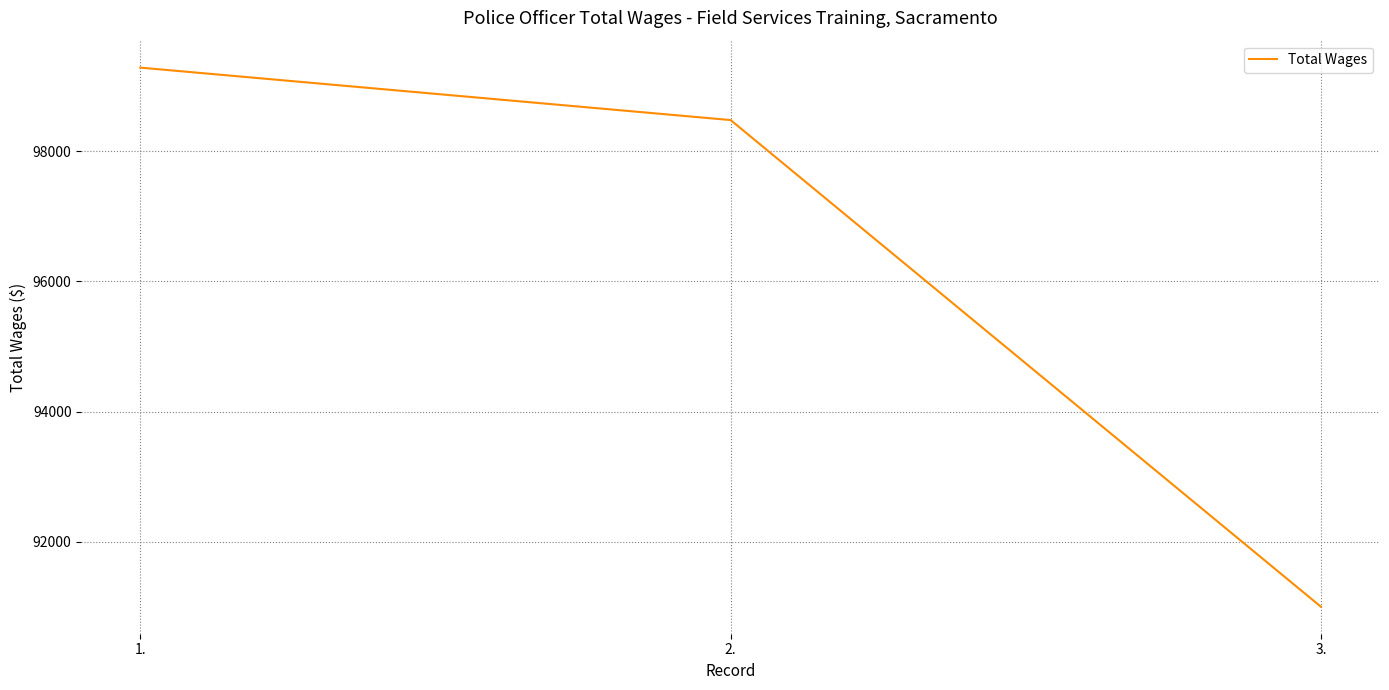

What is the approximate value at 1., to the nearest 50?

99300